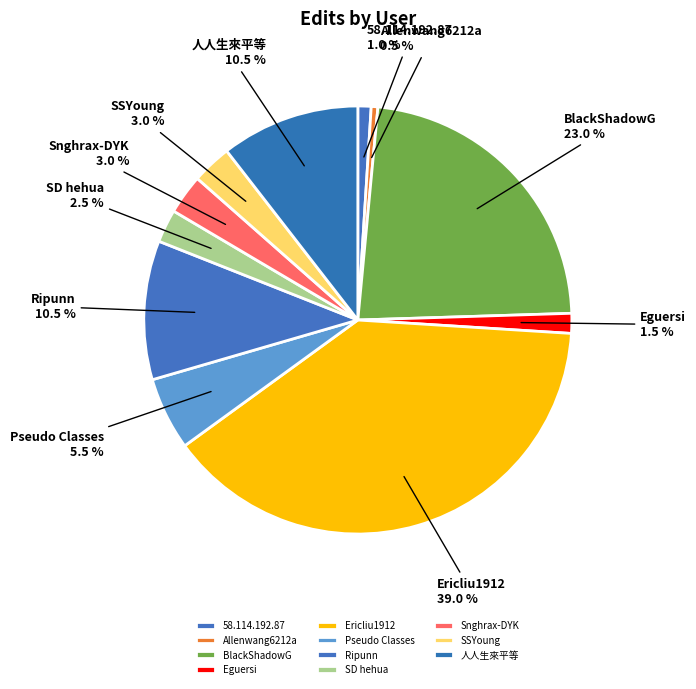

Is there a majority slice in this chart?

No